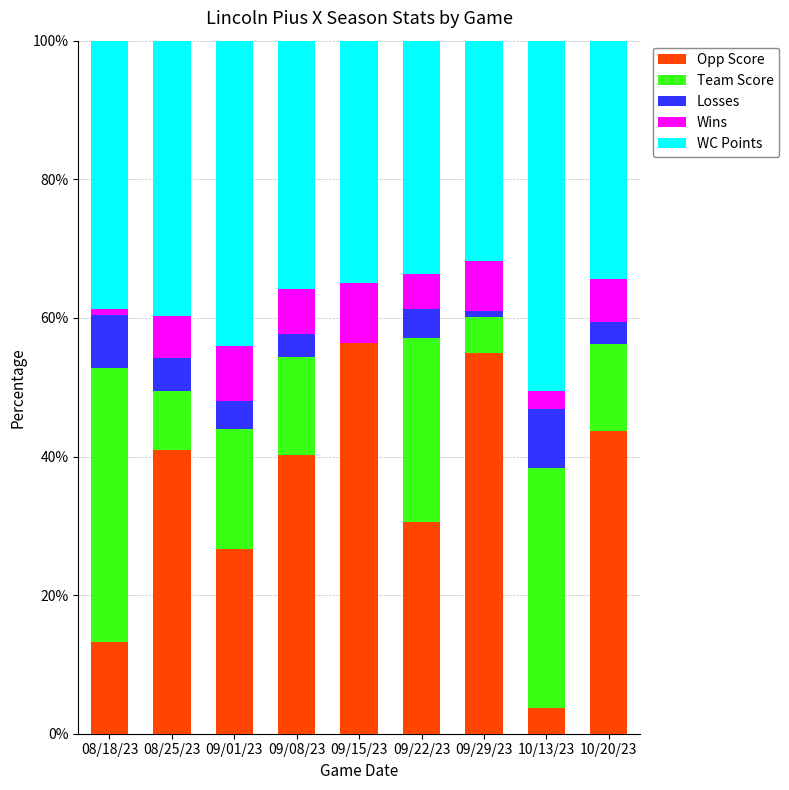

Does the chart contain stacked bars?

Yes